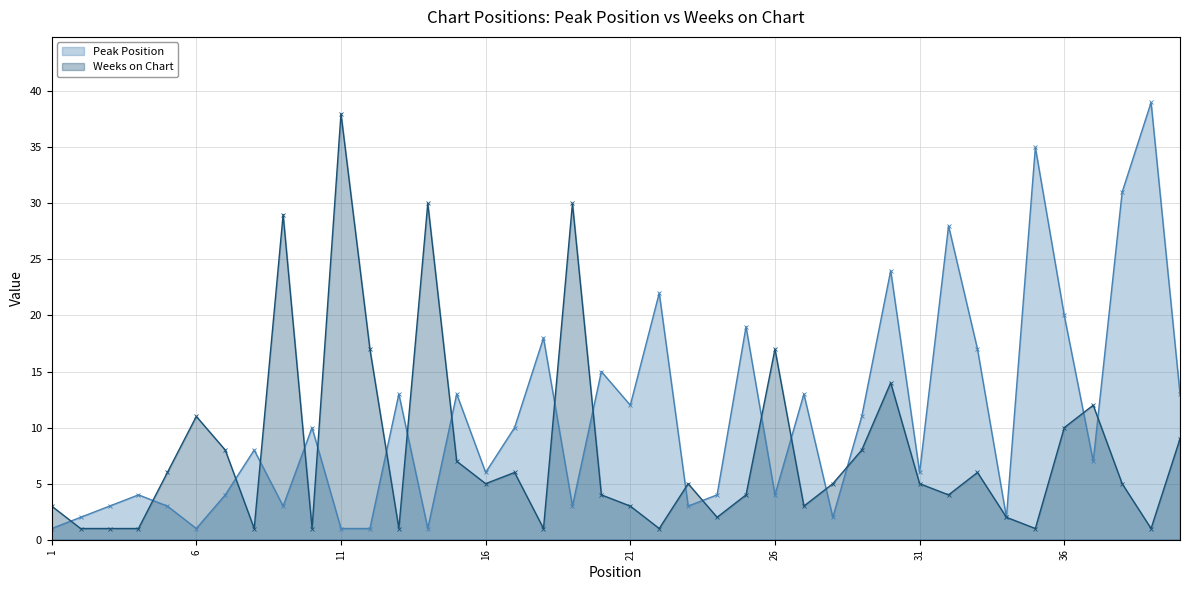

How many lines are shown in the chart?

2